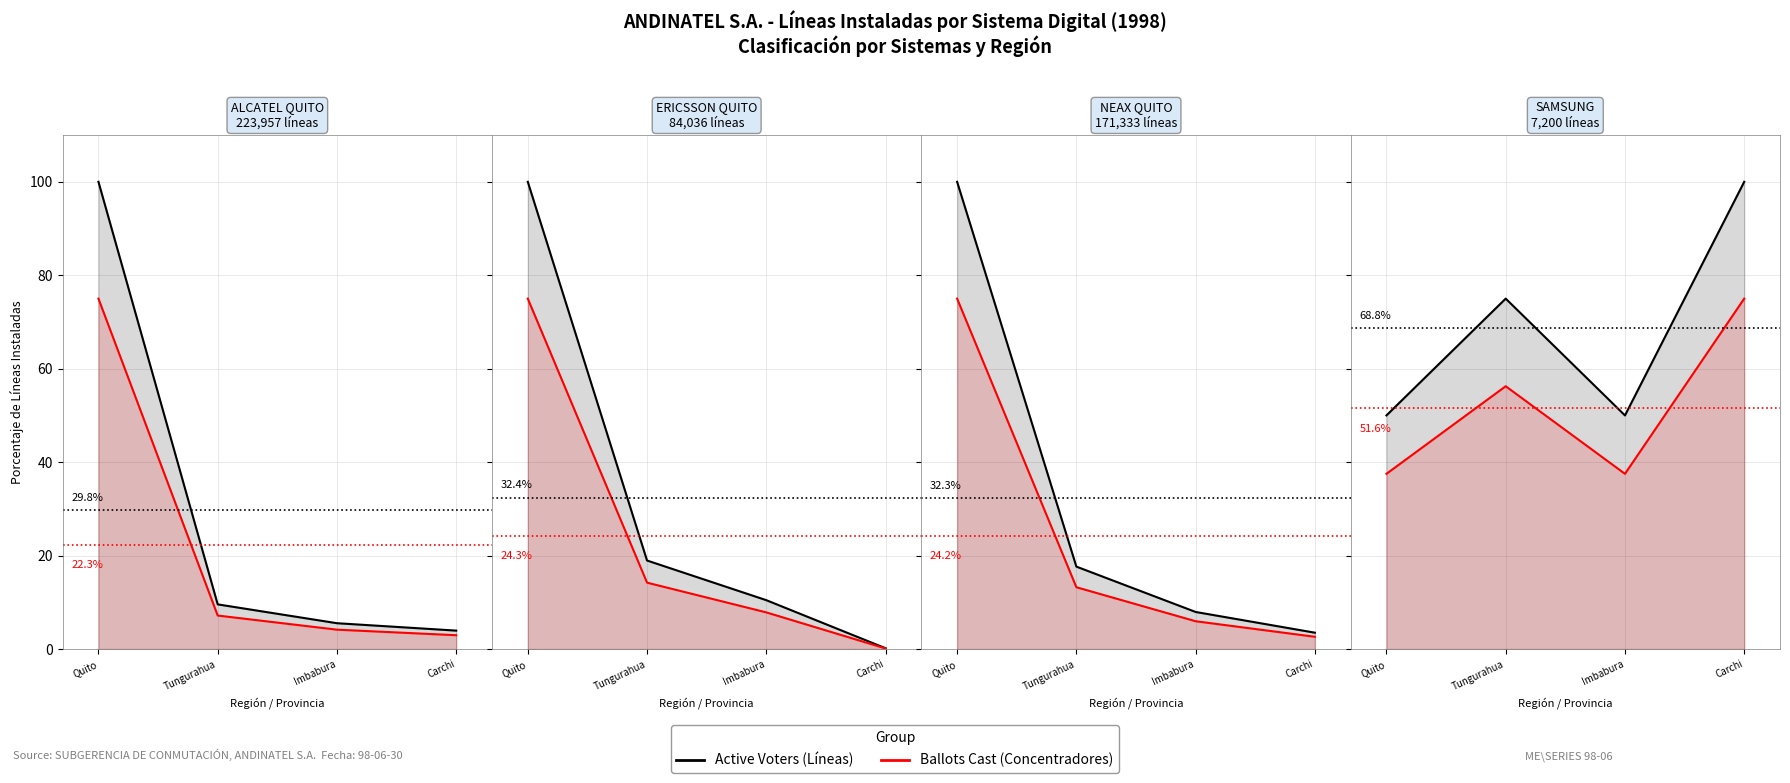

Is it true that Ballots Cast (Concentrators) equals 56.2 at Tungurahua?

True